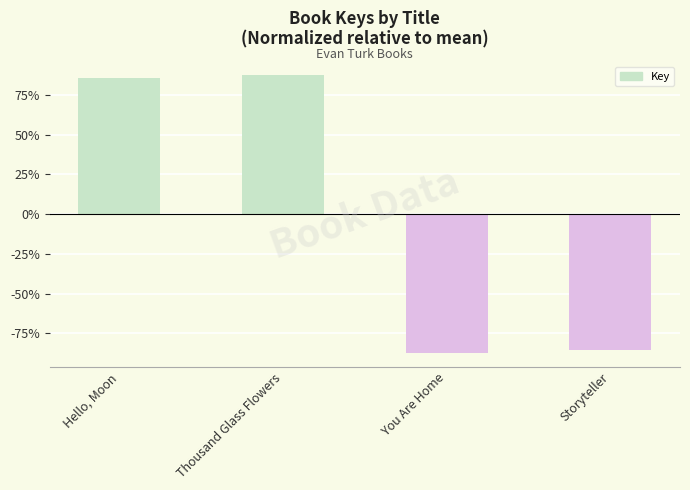

Where does the data first go above 85?

Hello, Moon